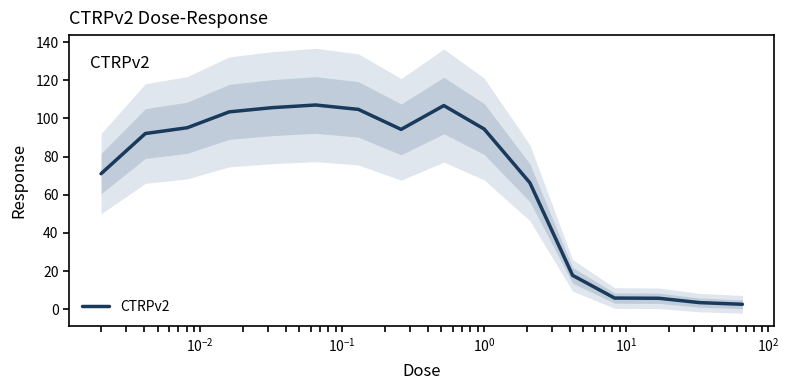

Reading left to right, extract all data points from this chart.

71.0	92.0	95.1	103.4	105.6	107.0	104.7	94.2	106.7	94.4	66.2	17.8	5.9	5.7	3.5	2.6